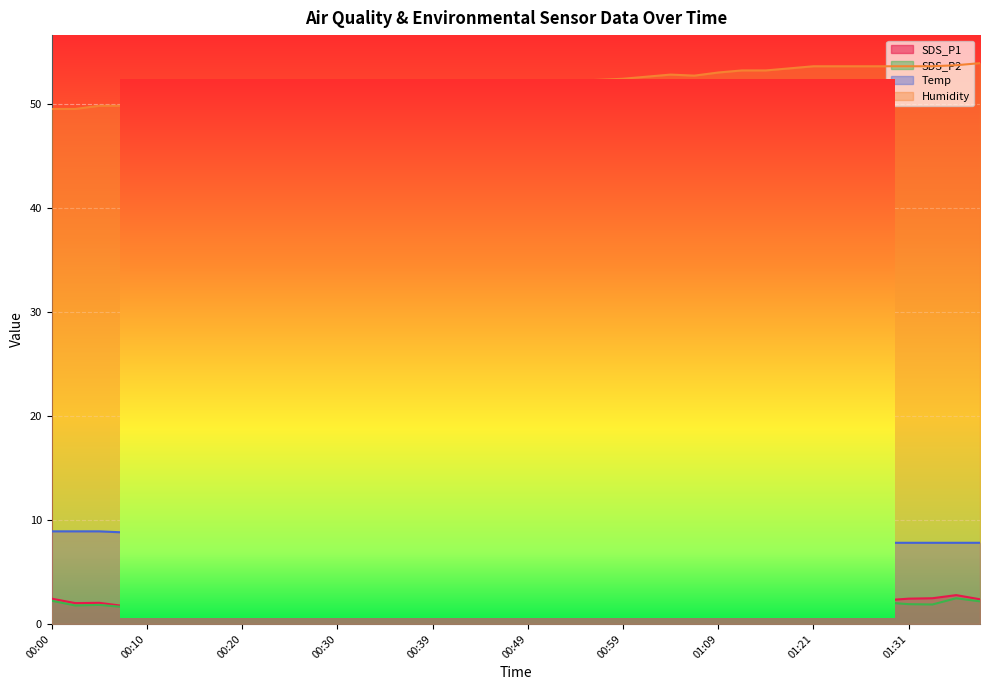

True or false: Humidity has a value of 53.0 at 01:09.

True